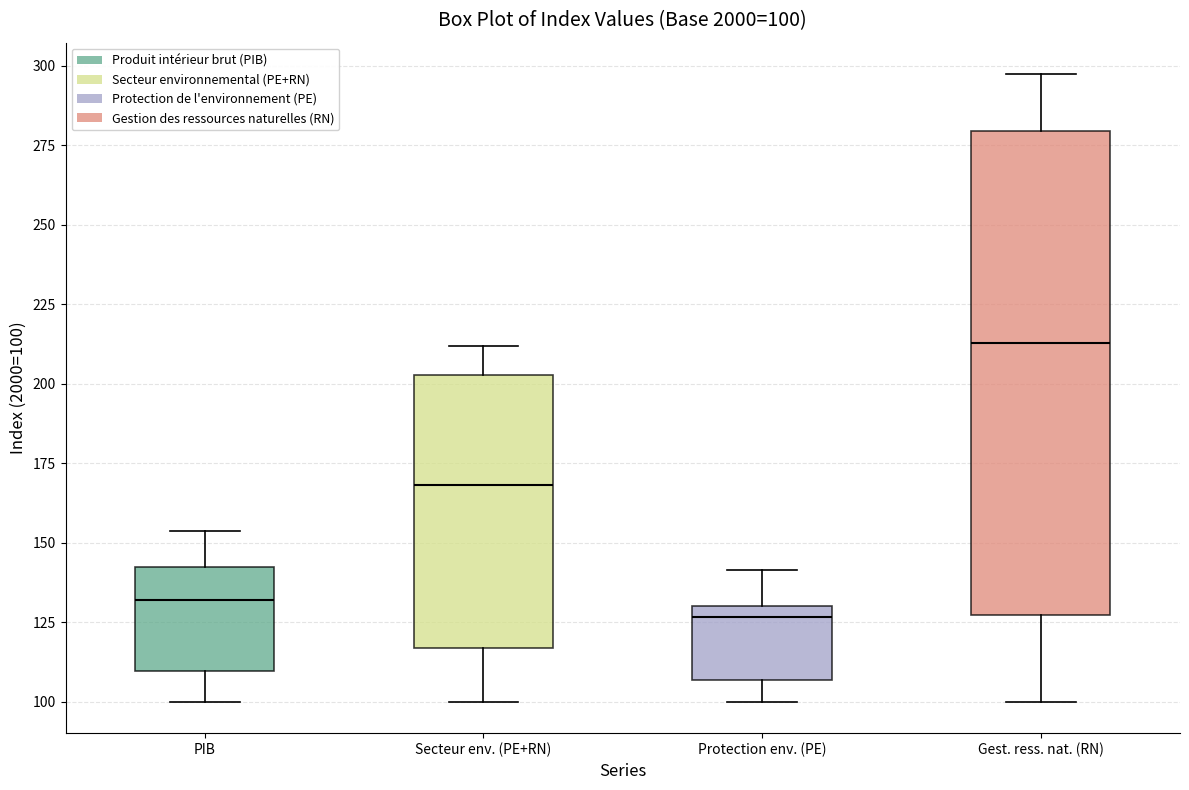

Comparing the boxes themselves (not the whiskers), which one is the tallest?

Gest. ress. nat. (RN)